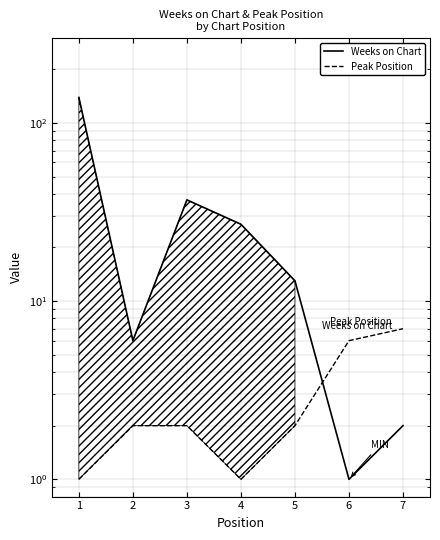

The value of Peak Position at 2 is 3. True or false?

False